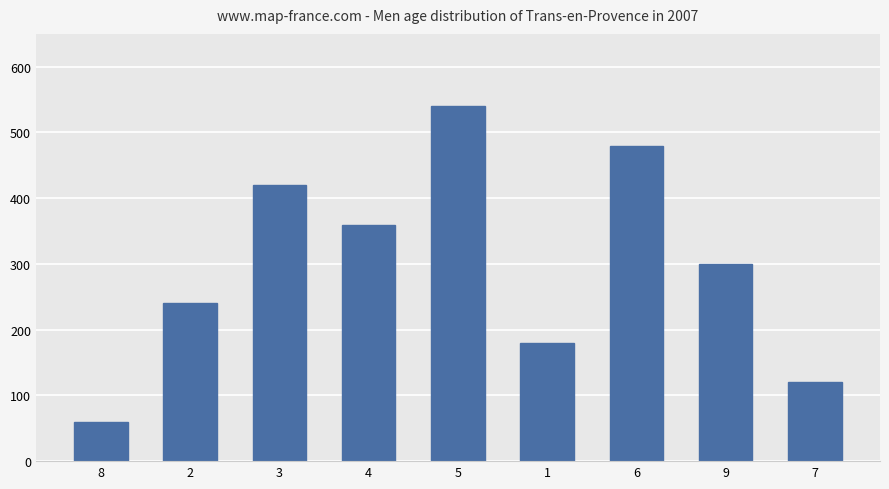

Count the values in the range 180 to 420.

5